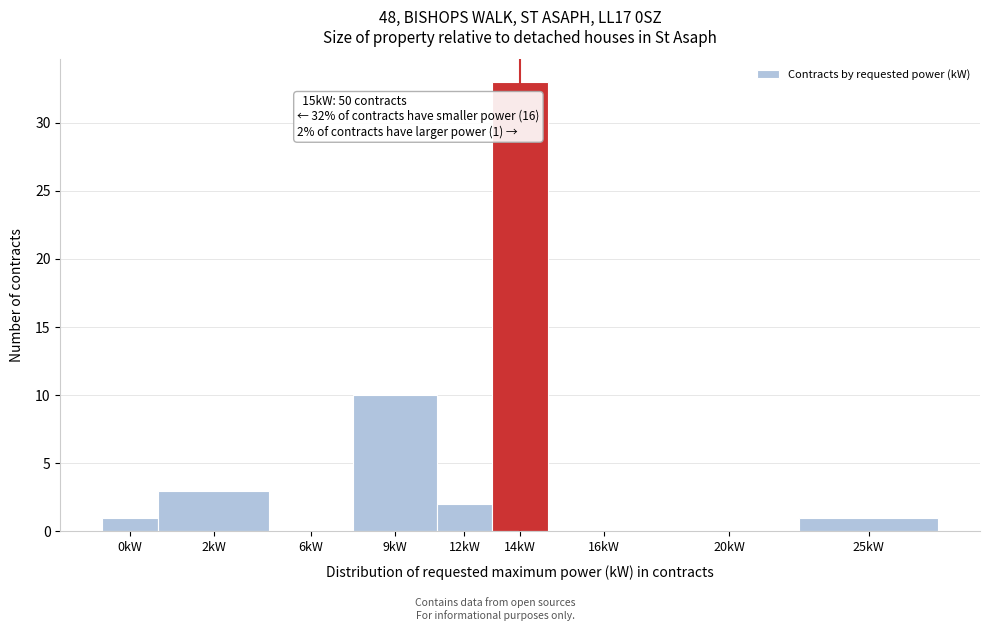

Reading left to right, transcribe all the data shown in this chart.

0kW=1	2kW=3	6kW=0	9kW=10	12kW=2	14kW=33	16kW=0	20kW=0	25kW=1